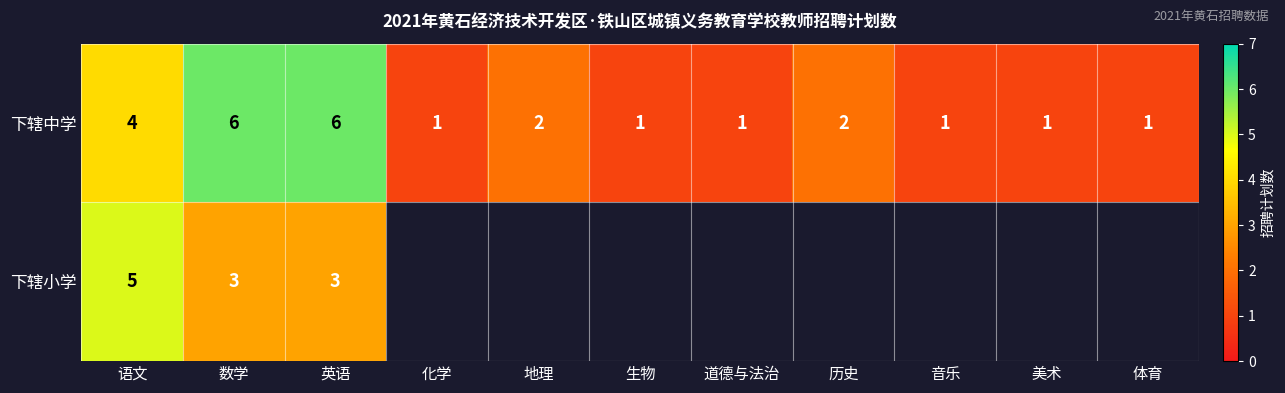

Is it true that 下辖中学 equals 6 at 英语?

True